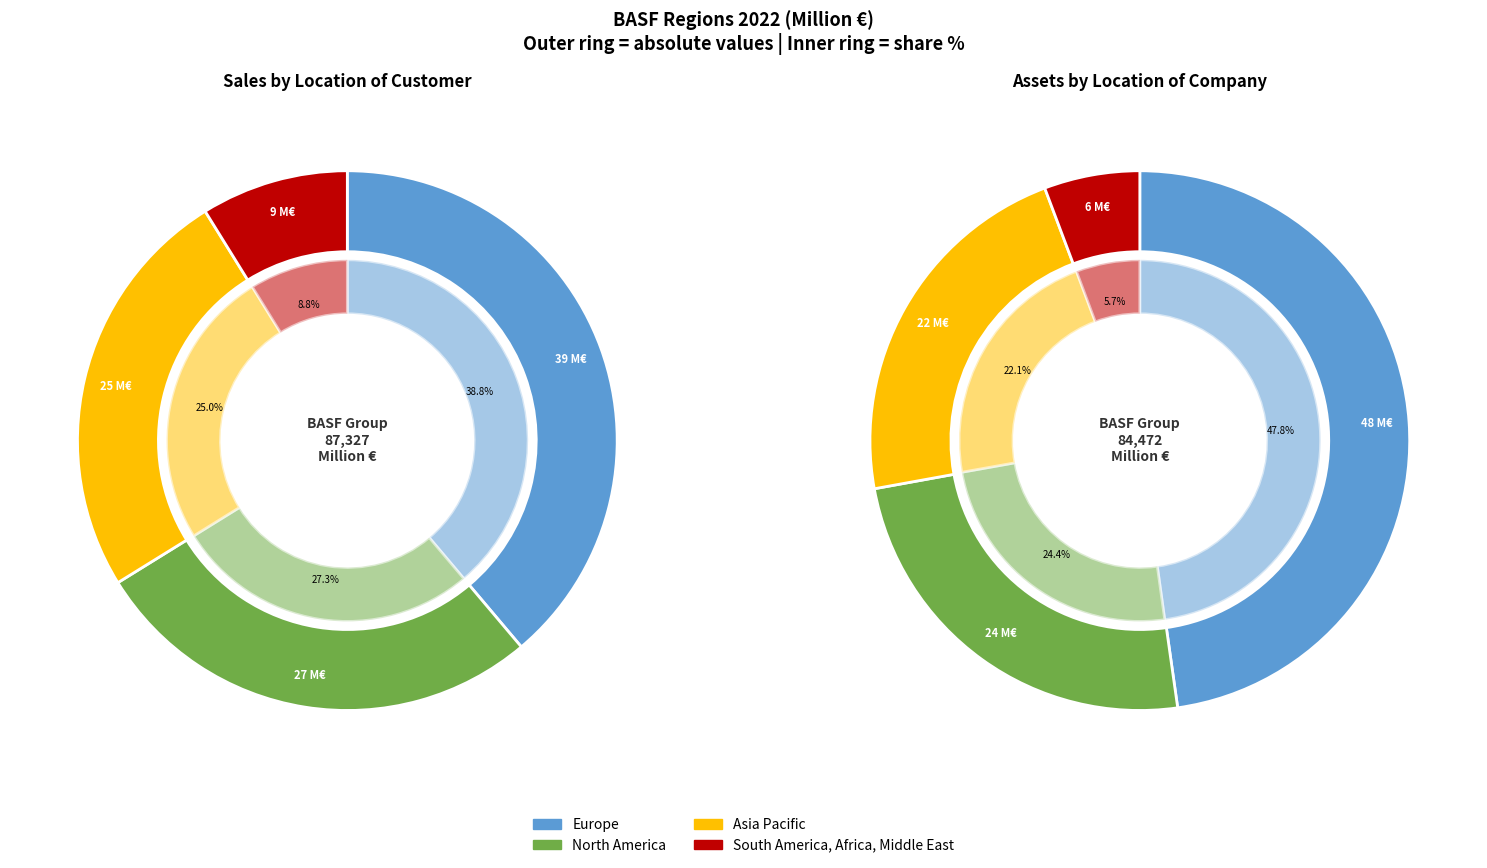

Is it true that 2 is 34% of the pie?

False